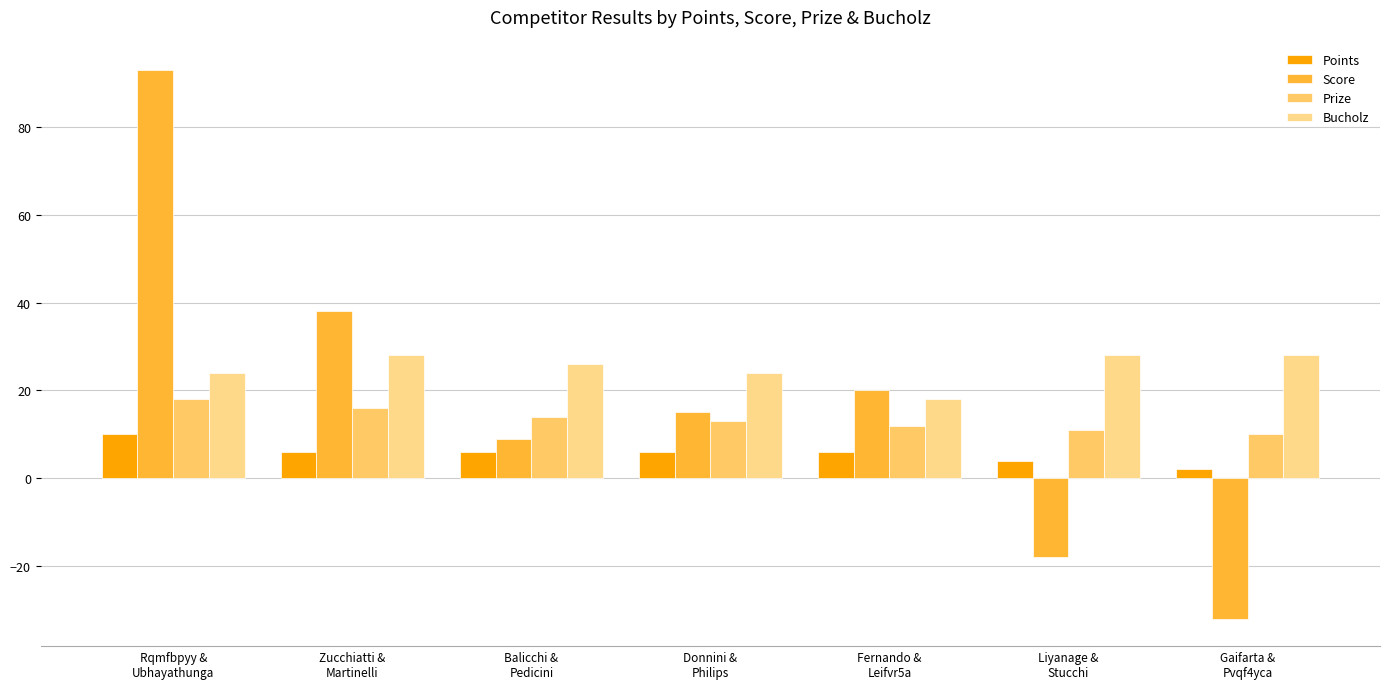

Rank the categories by Prize value from lowest to highest.

Gaifarta &
Pvqf4yca, Liyanage &
Stucchi, Fernando &
Leifvr5a, Donnini &
Philips, Balicchi &
Pedicini, Zucchiatti &
Martinelli, Rqmfbpyy &
Ubhayathunga